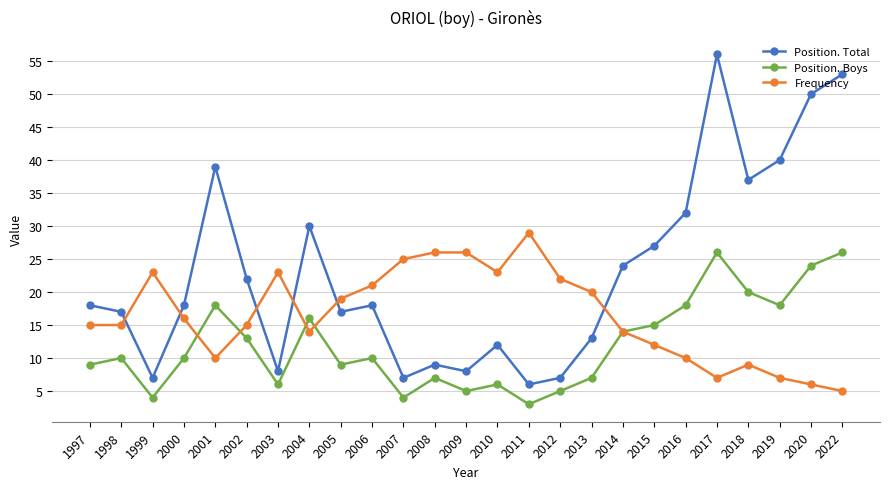

Is the value of Position. Total at 2001 greater than the value of Frequency at 2013?

Yes